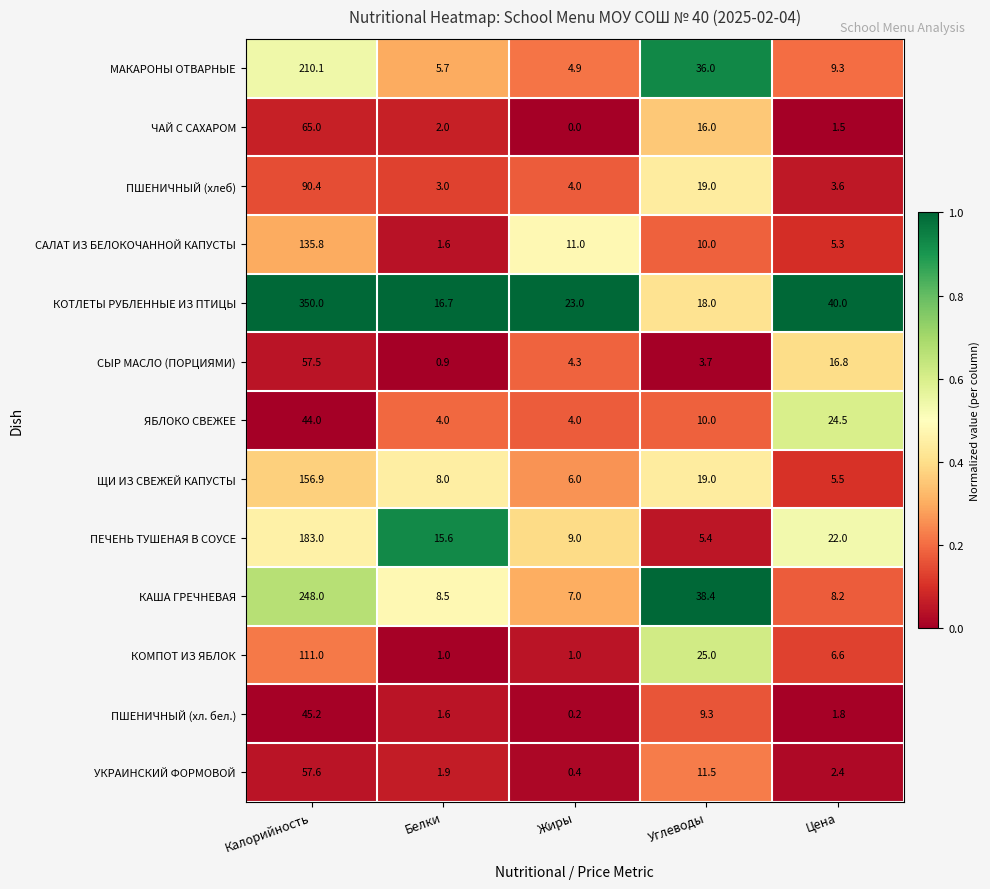

What is the sum of all ЯБЛОКО СВЕЖЕЕ values?

86.5